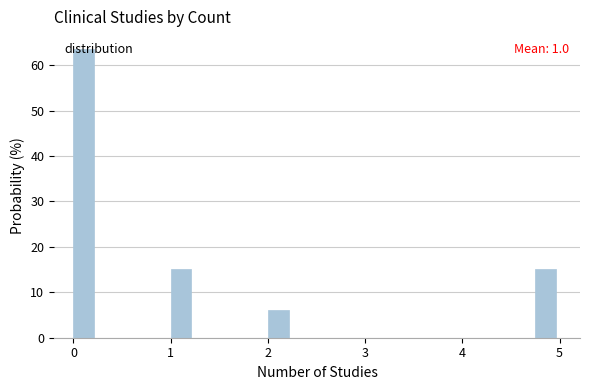

Around what value on the x-axis is the tallest bar? Give the approximate position of its centre, as read against the axis.

0.1